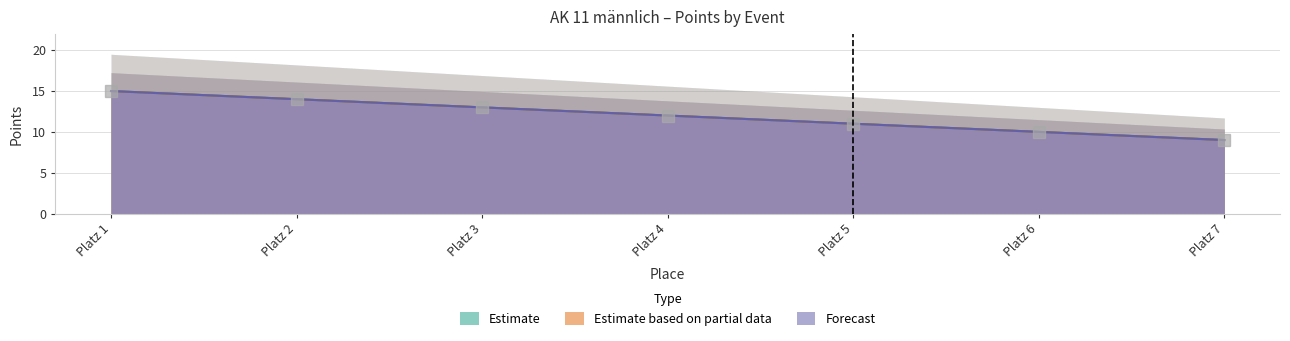

Which series has the largest total across all categories?

Estimate